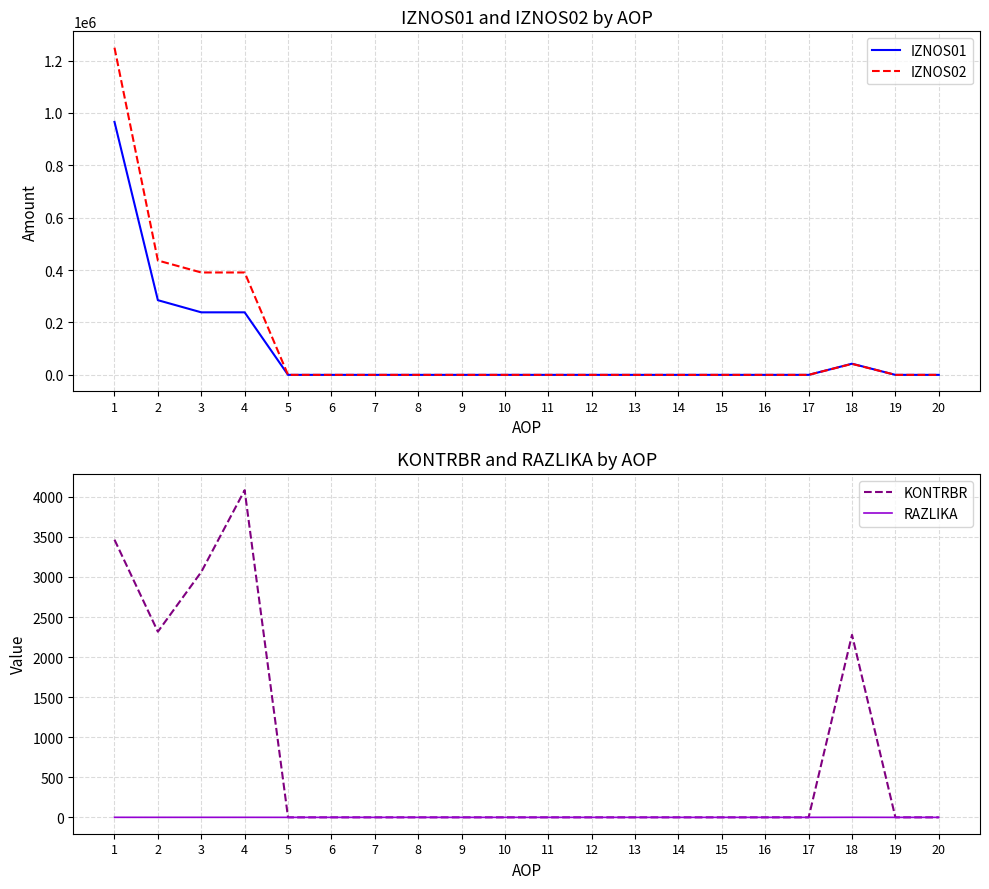

How many values in the IZNOS01 series exceed 0?

5